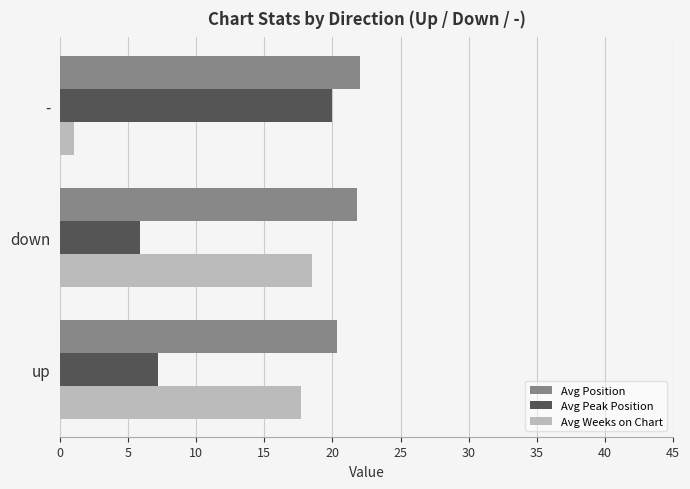

Which series has the largest total across all categories?

Avg Position